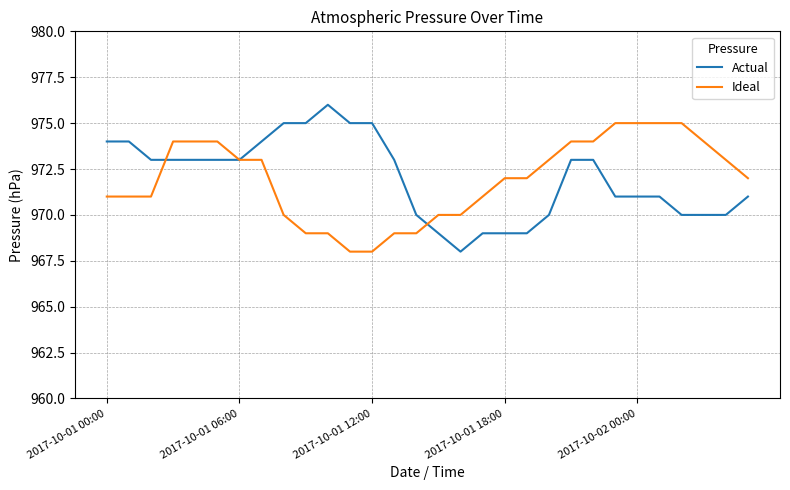

True or false: Actual and Ideal intersect in this chart.

True